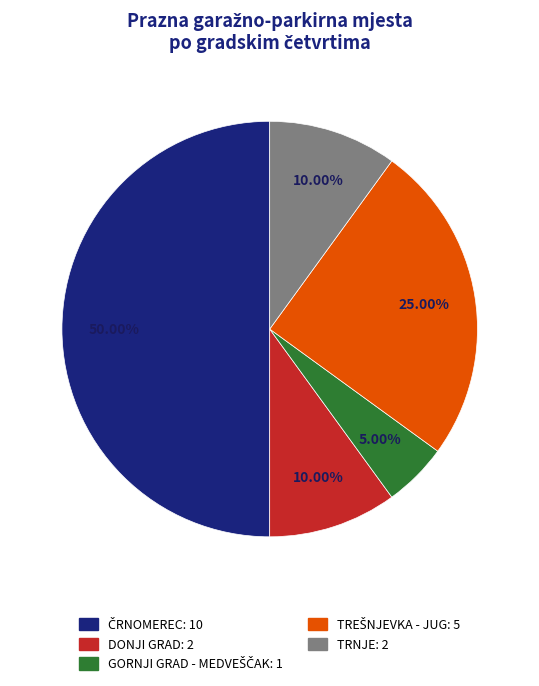

Count the number of slices in the pie.

5